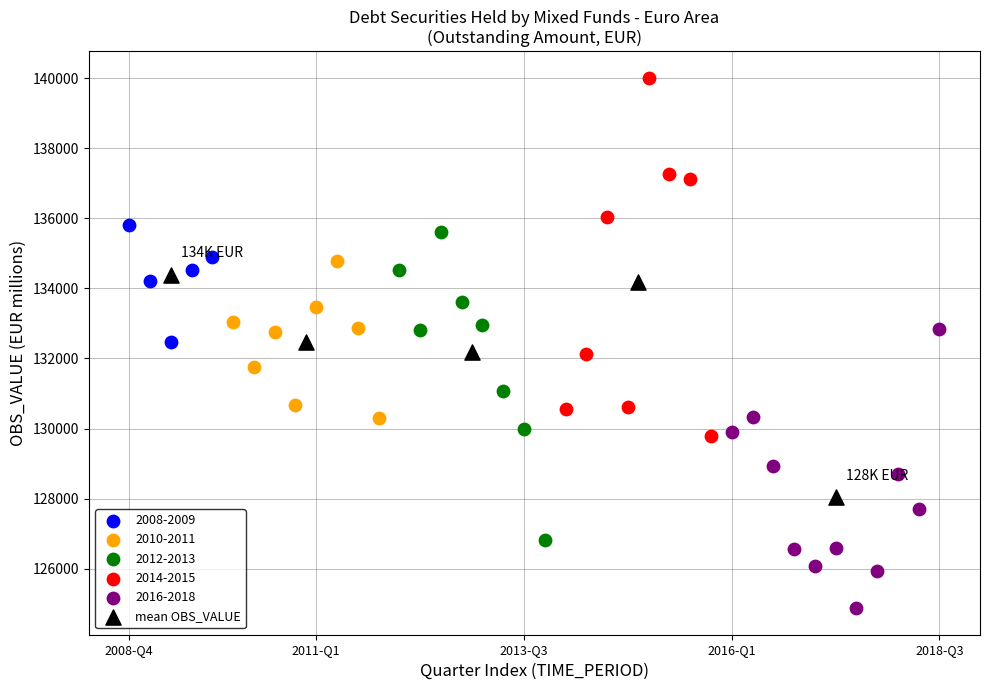

Which series reaches the minimum Y coordinate?

2016-2018